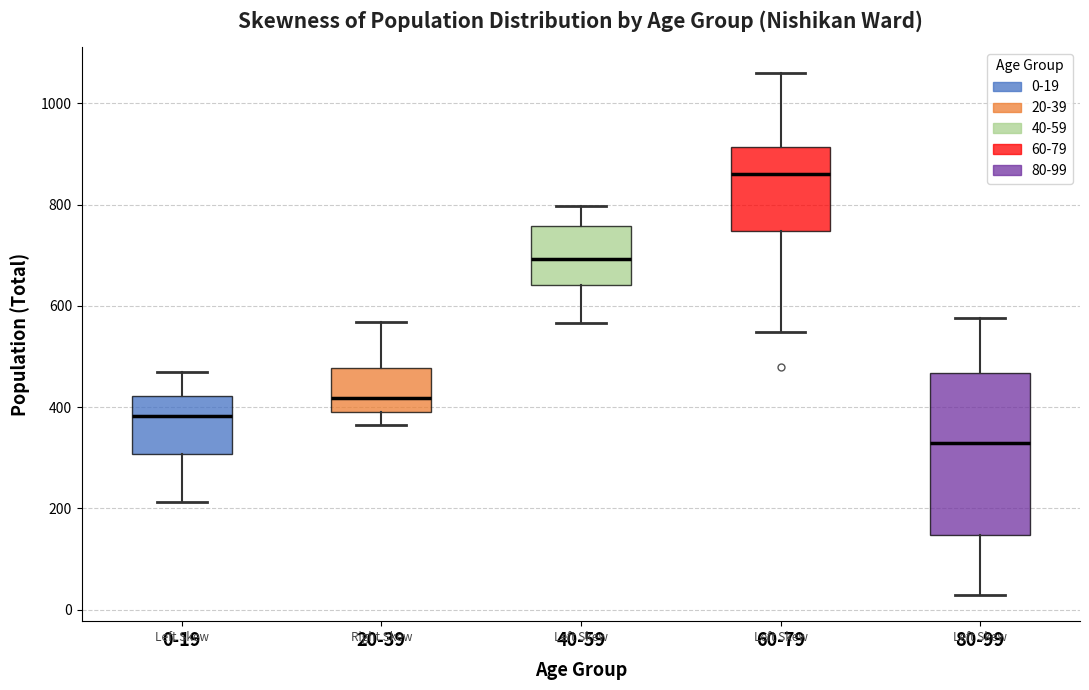

Comparing the boxes themselves (not the whiskers), which one is the tallest?

80-99